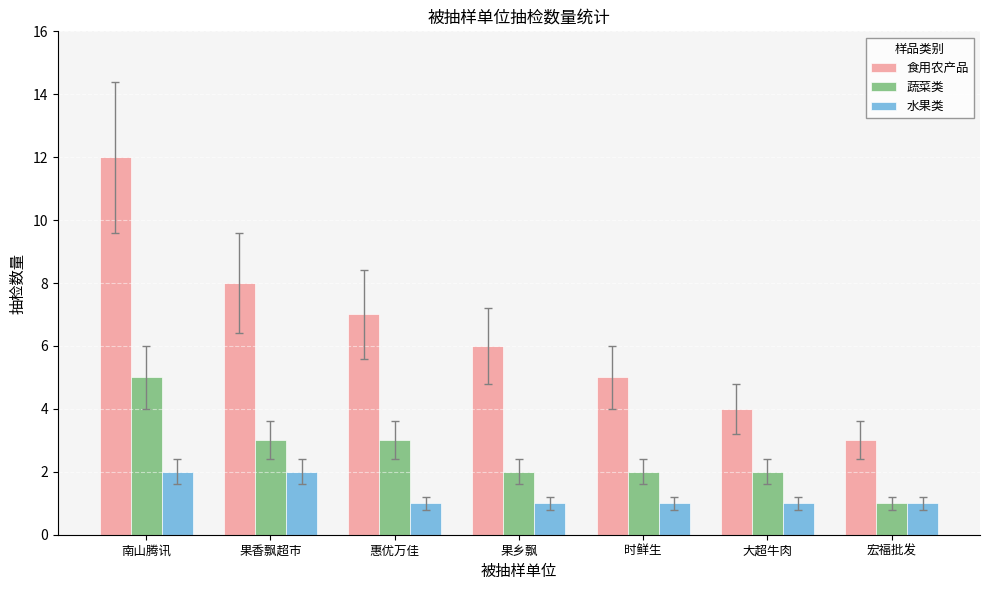

Rank the series by their maximum value, from highest to lowest.

食用农产品, 蔬菜类, 水果类